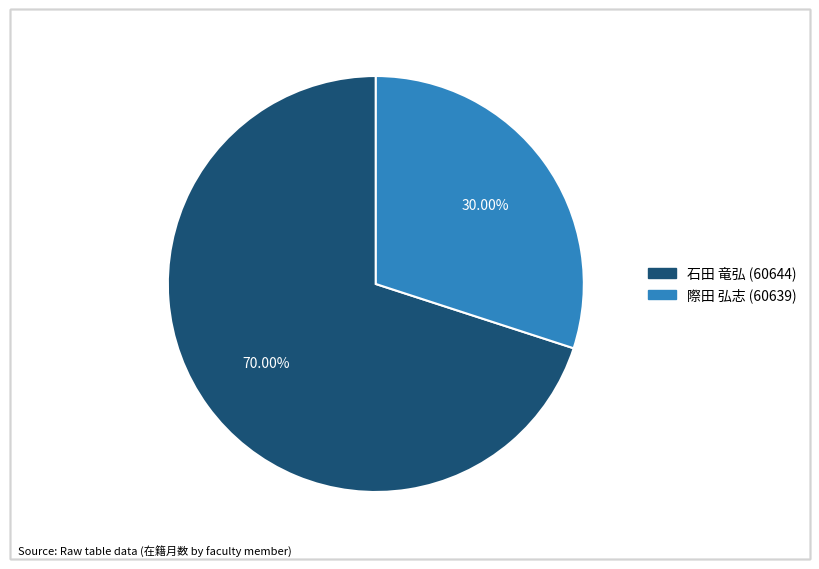

What is the total percentage of 石田 竜弘 (60644) and 際田 弘志 (60639)?

100.0%